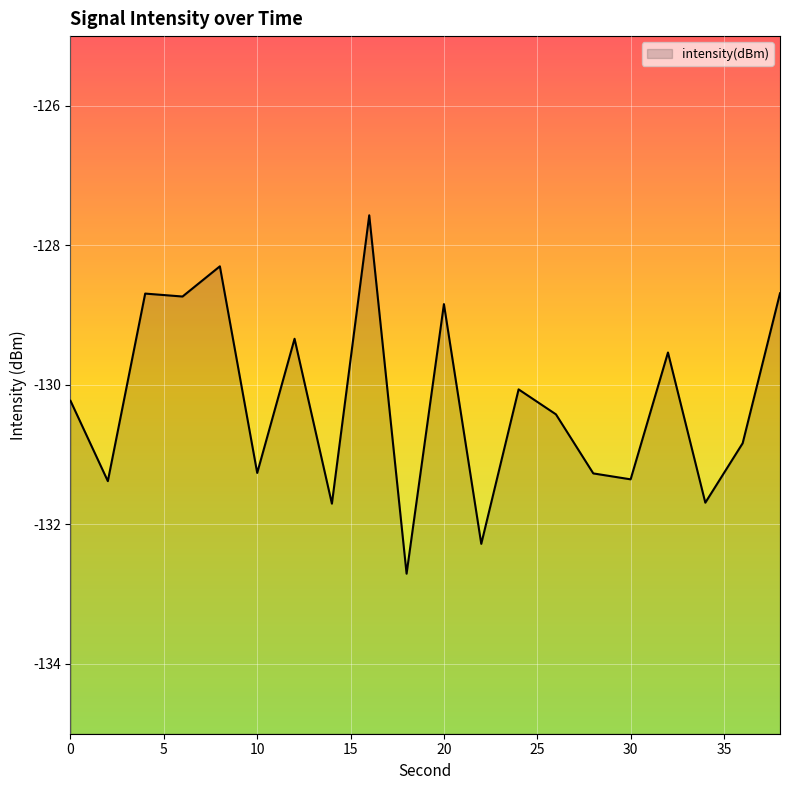

Reading right to left, what are all the values shown in this chart?

38=-128.7	36=-130.8	34=-131.7	32=-129.5	30=-131.4	28=-131.3	26=-130.4	24=-130.1	22=-132.3	20=-128.8	18=-132.7	16=-127.6	14=-131.7	12=-129.3	10=-131.3	8=-128.3	6=-128.7	4=-128.7	2=-131.4	0=-130.2